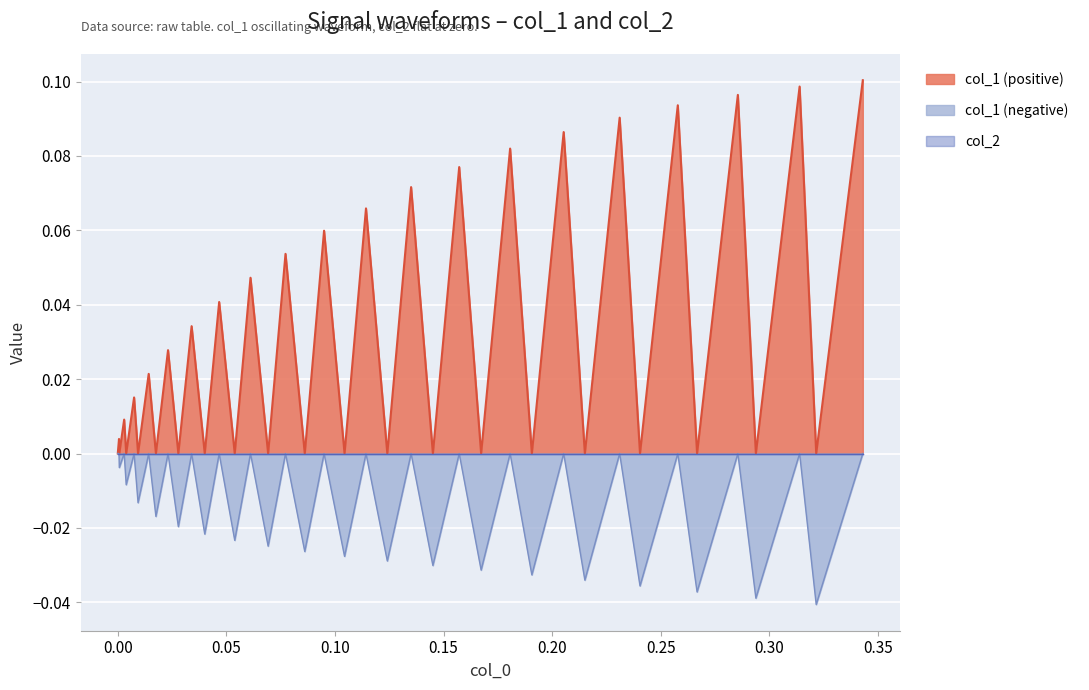

List the series in order of their peak value, highest first.

col_1, col_2